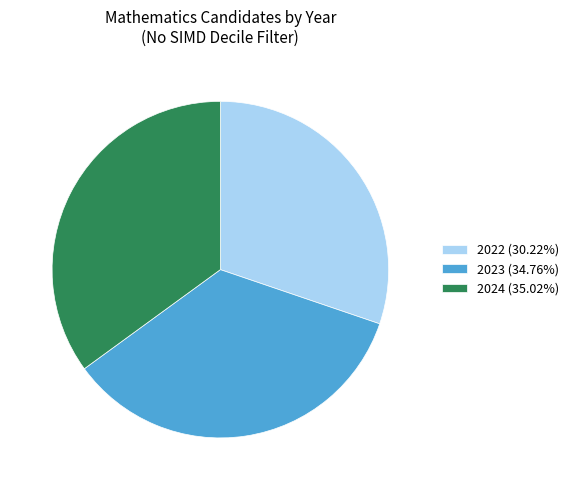

Does 2024 account for over 50% of the chart?

No